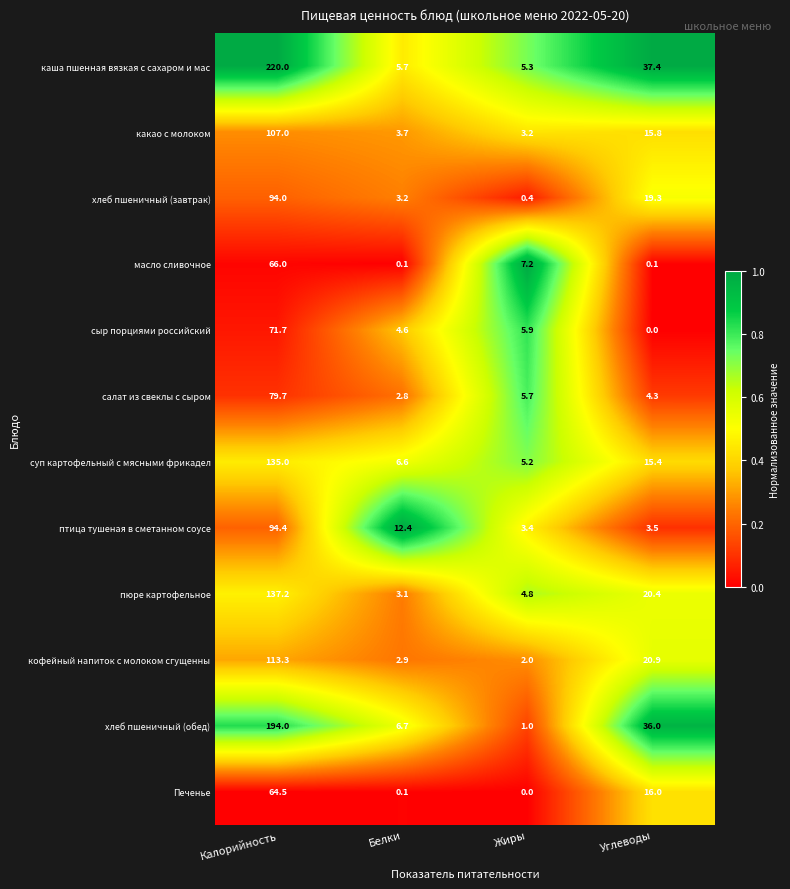

What is the highest value of the пюре картофельное series?

137.2